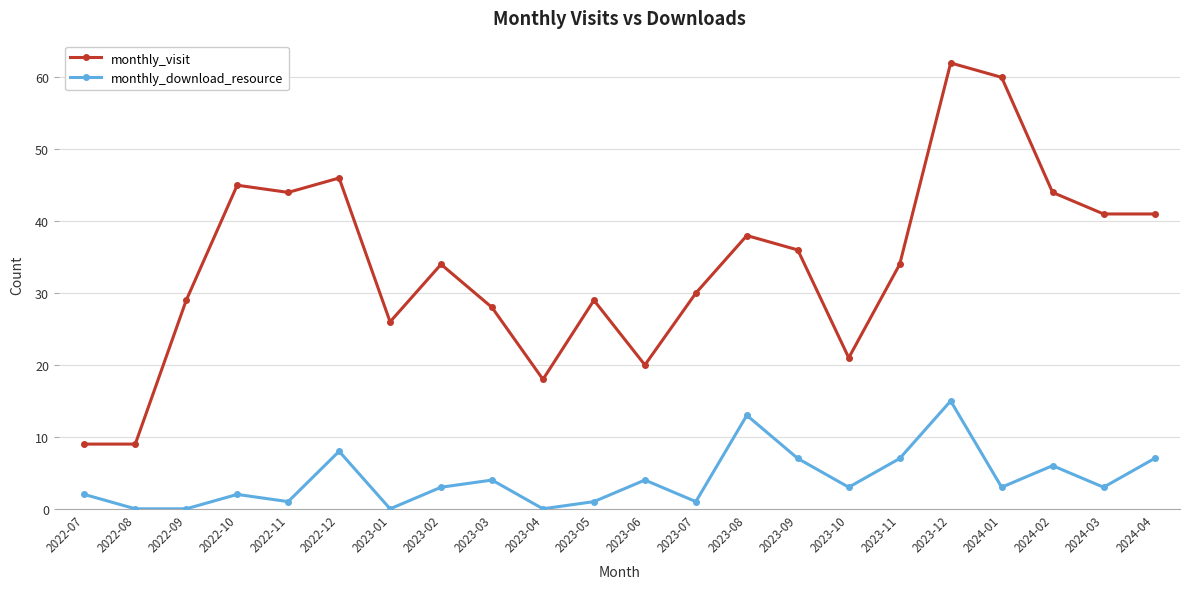

What is the difference between the highest and lowest values at 2023-06?

16